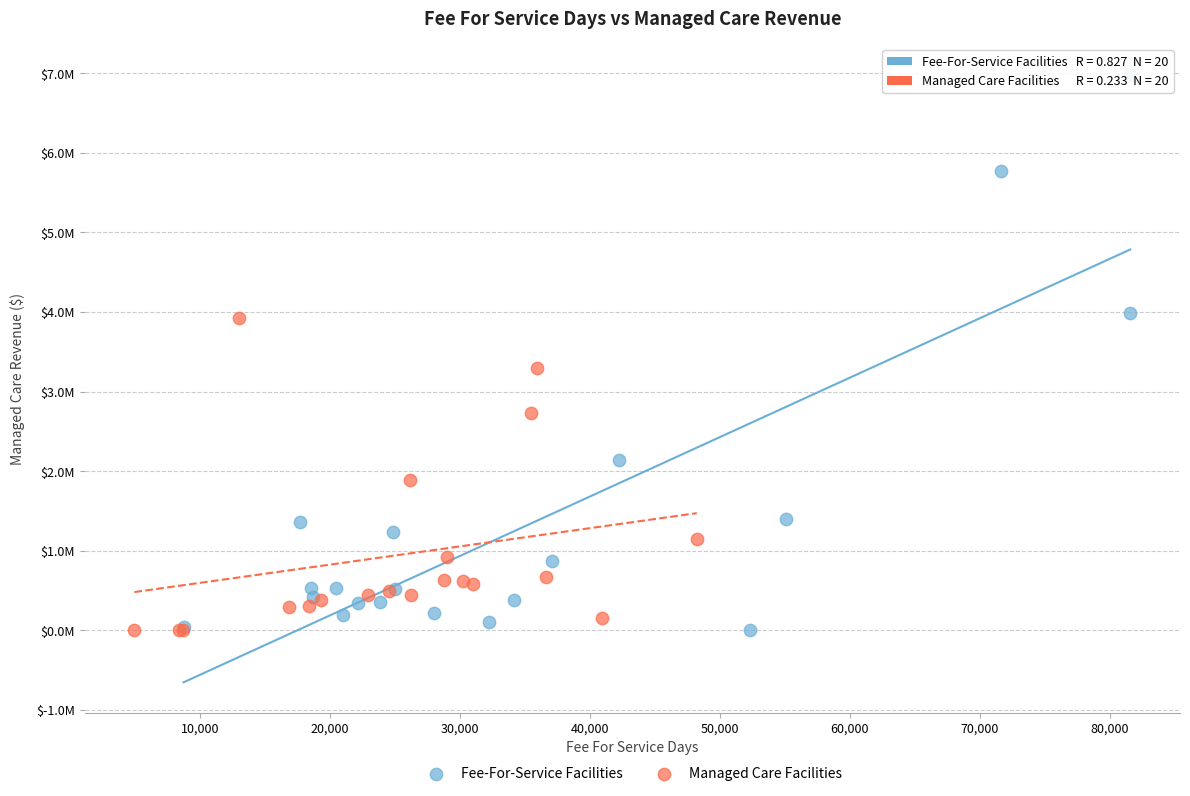

What are all the series names shown in the legend?

Fee-For-Service Facilities, Managed Care Facilities